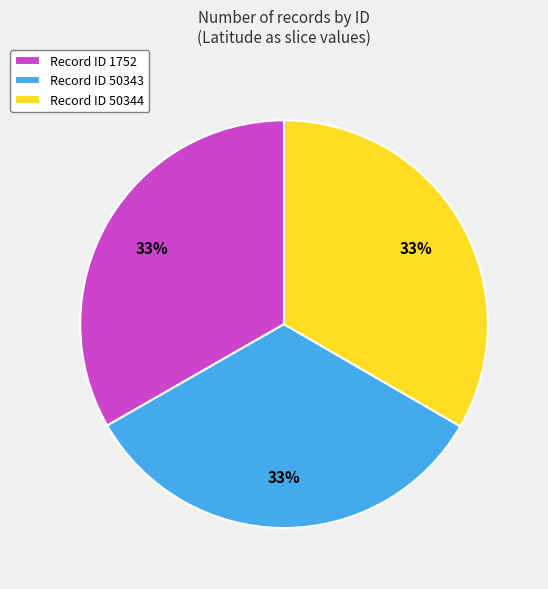

Is there a majority slice in this chart?

No